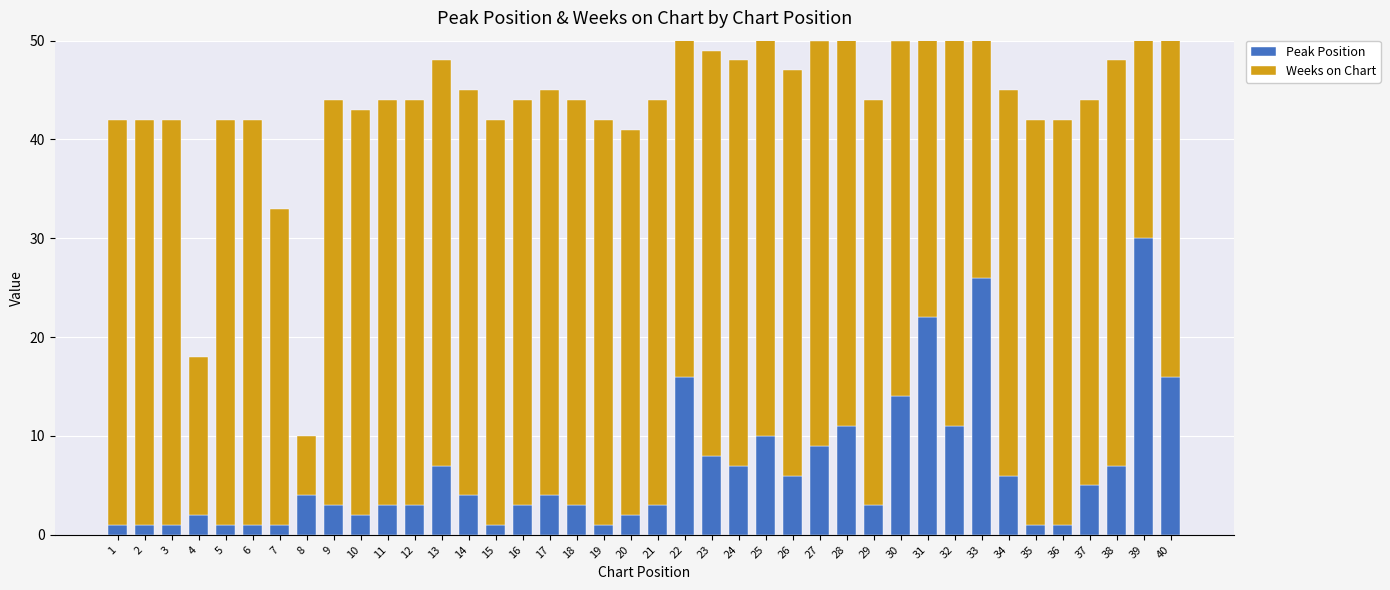

What value does the Weeks on Chart series have at 30, to the nearest 10?

40